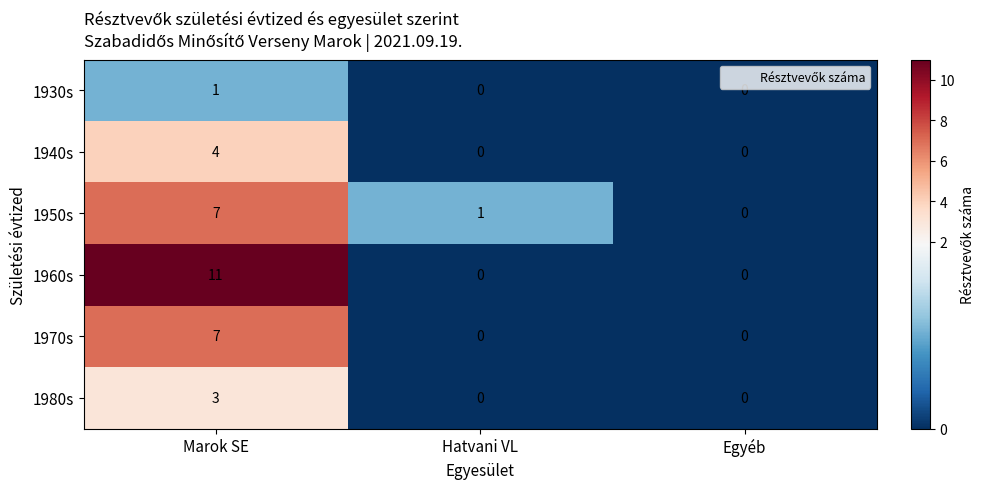

Between Marok SE and Hatvani VL, which series saw the biggest shift?

1960s